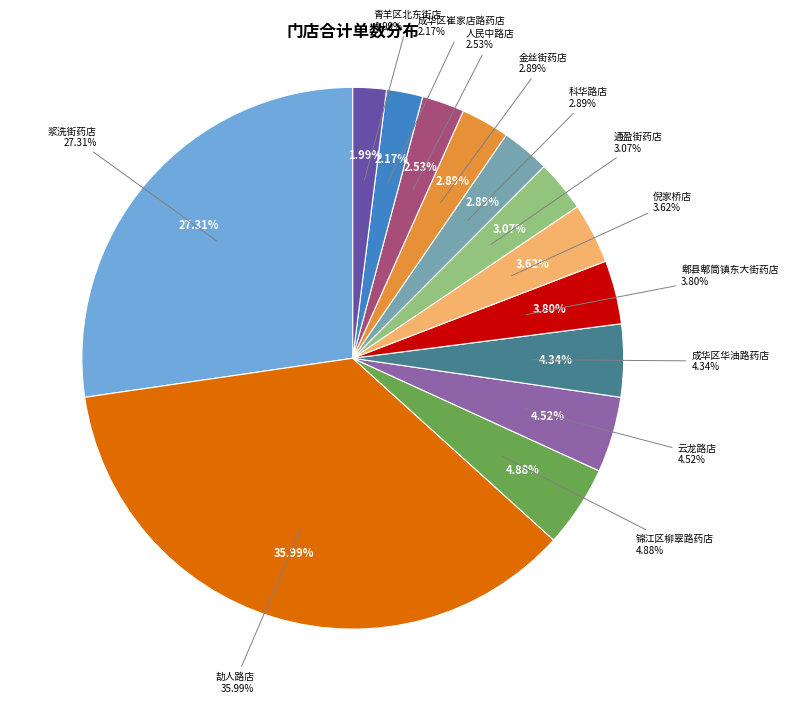

To the nearest percent, what is the combined percentage of 劼人路店 and 通盈街药店?

39%